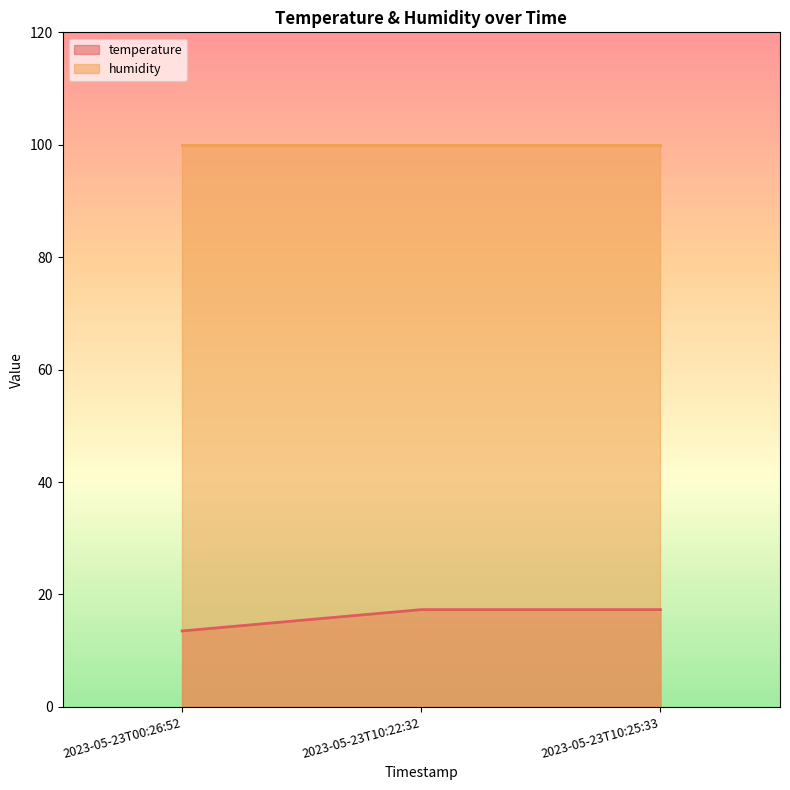

What is the ratio of the value at 2023-05-23T10:25:33 to the value at 2023-05-23T00:26:52?

1.3